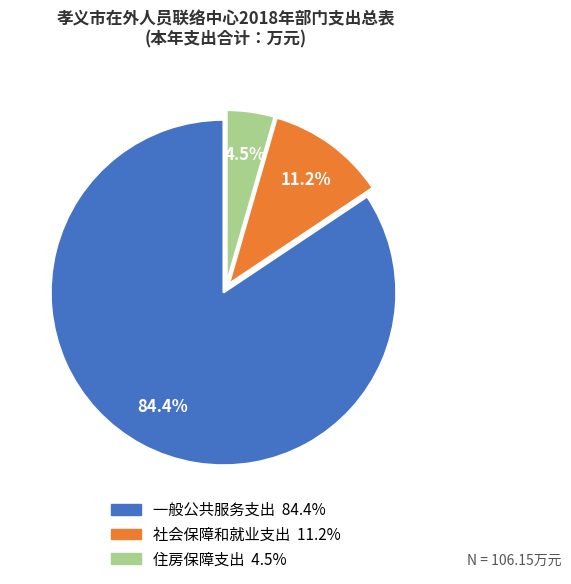

Which category has the smallest portion of the pie?

住房保障支出